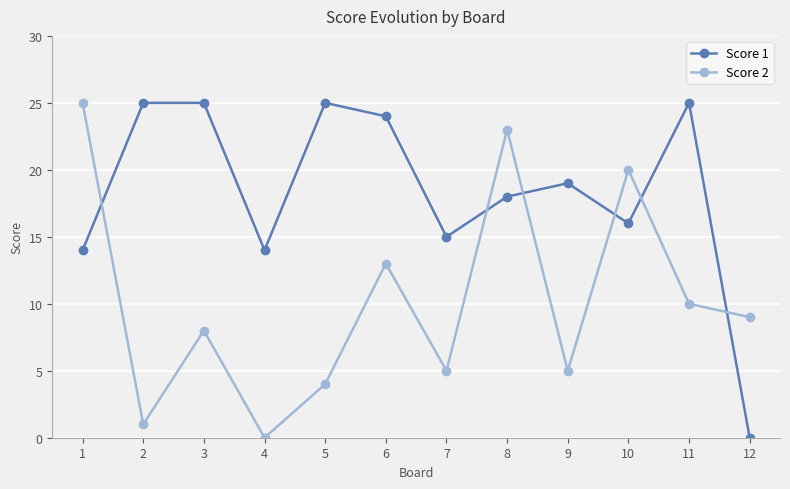

How many categories are shown in the chart?

12